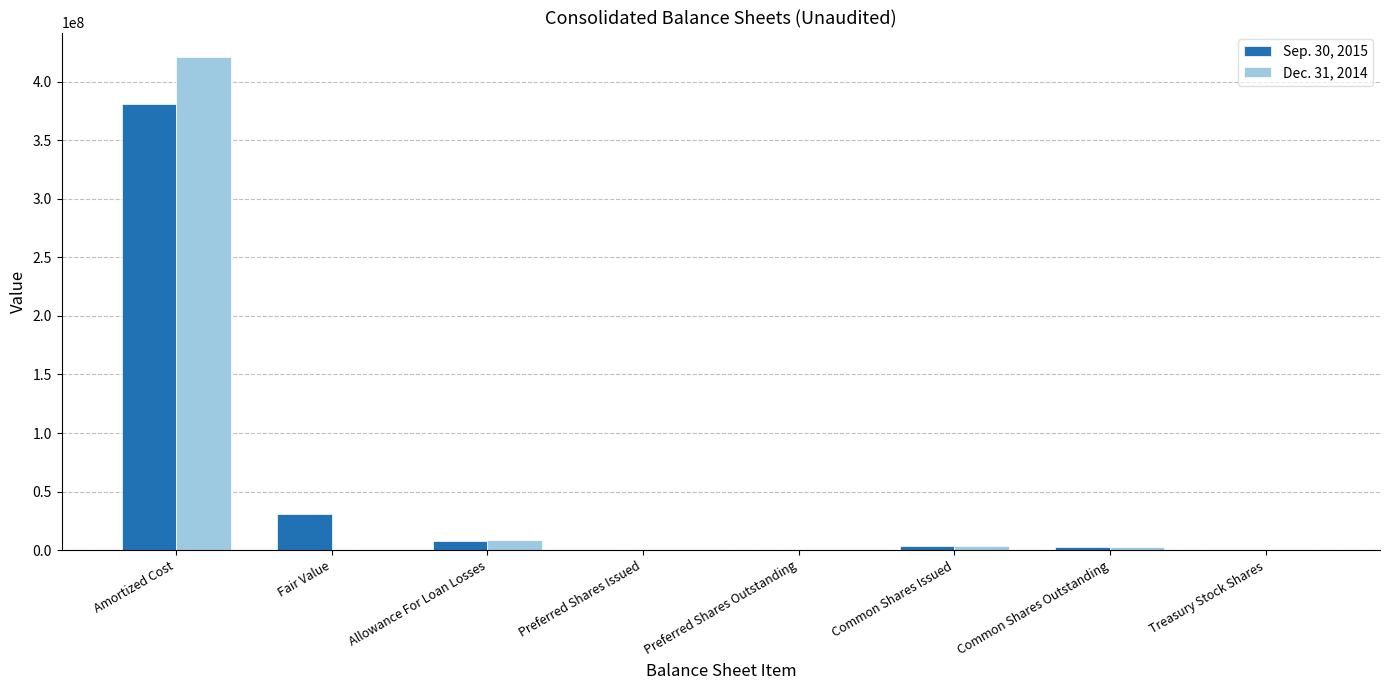

How many series are shown in this chart?

2